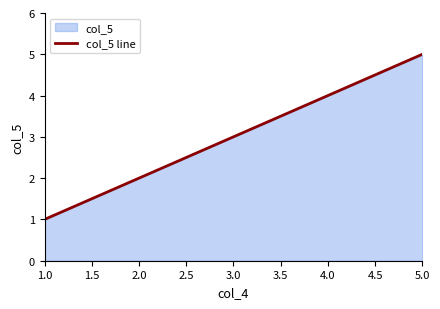

Does the chart display data point markers on the line(s)?

No